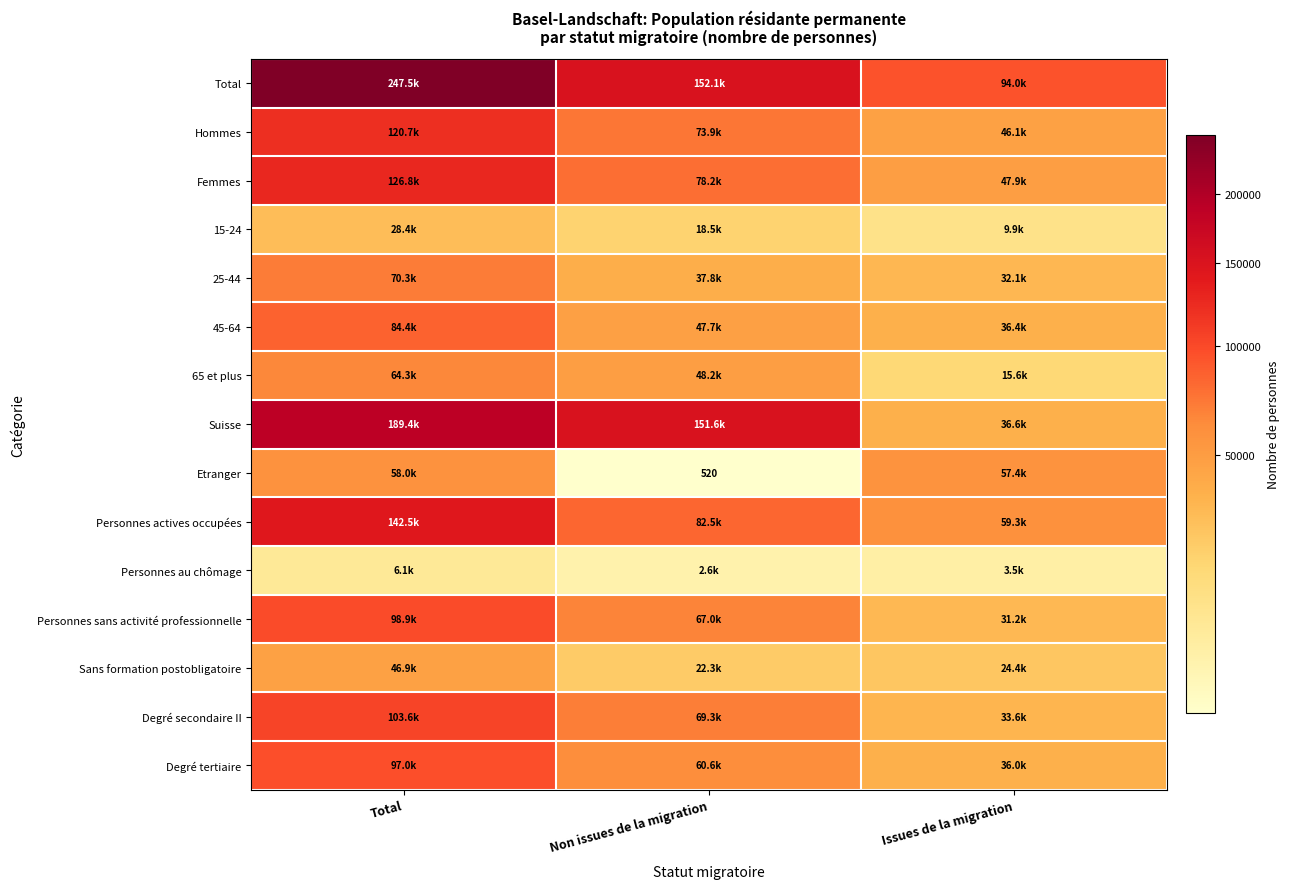

What is the difference between the Personnes au chômage values at Total and Issues de la migration?

2589.8